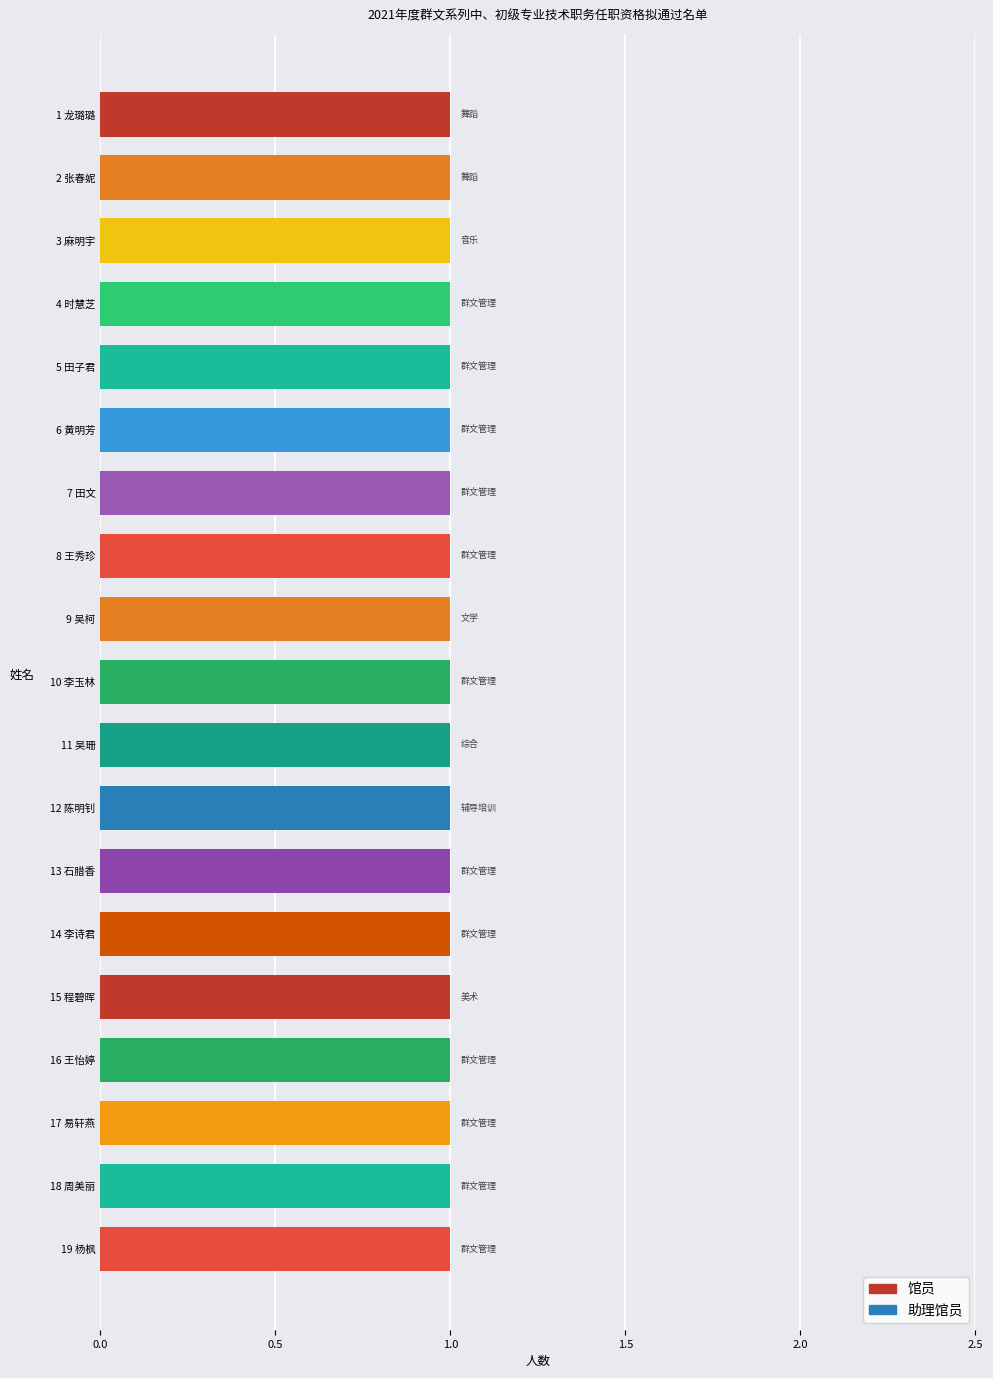

Are the bars horizontal?

Yes